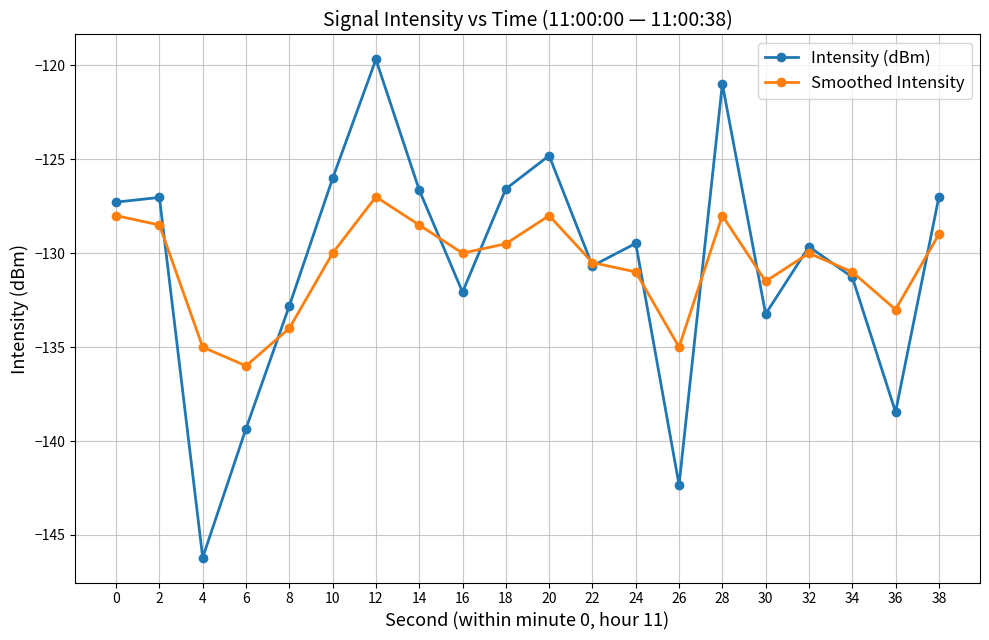

In Intensity (dBm), how many points are higher than both neighbors (excluding endpoints)?

6